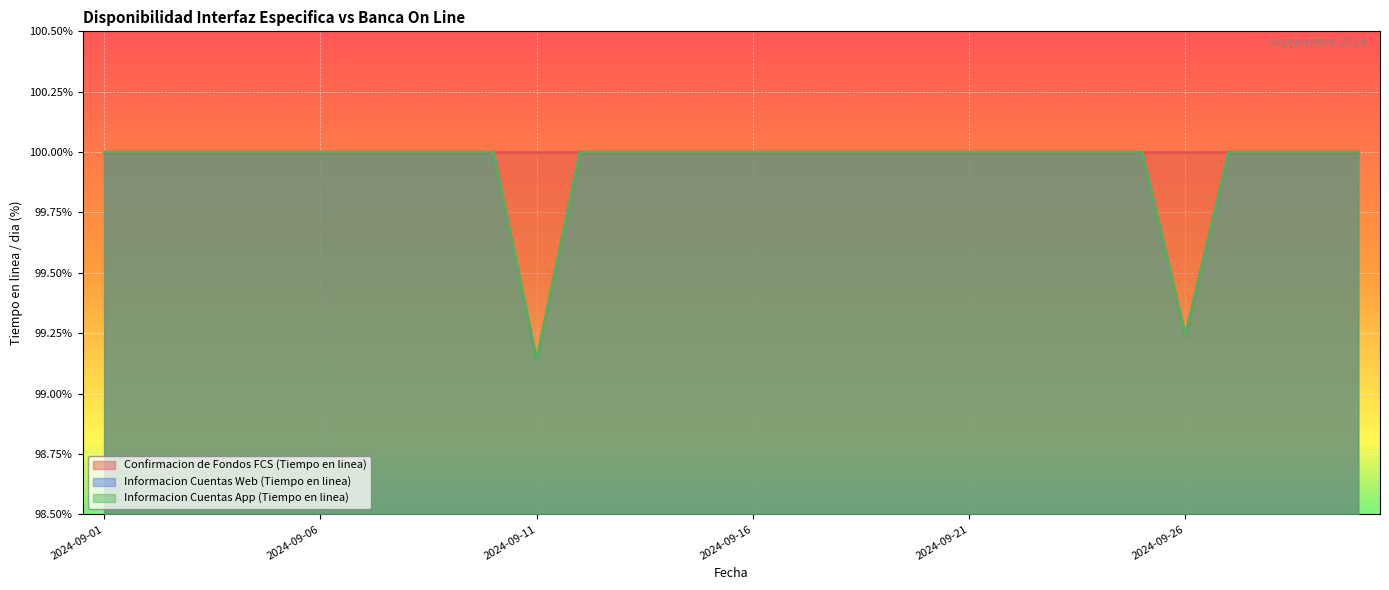

What is the value of the Informacion Cuentas Web (Tiempo en linea) point at the 7th from the left?

100.0